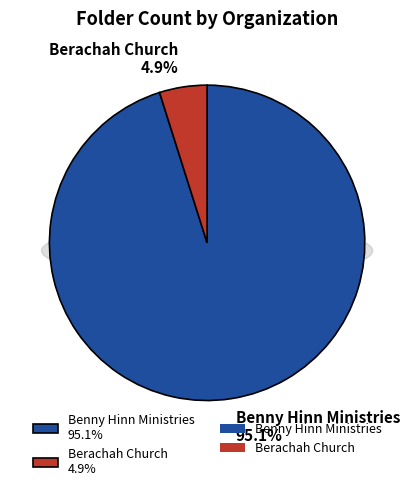

To the nearest percent, what is the difference between the Benny Hinn Ministries and Berachah Church slice percentages?

90%